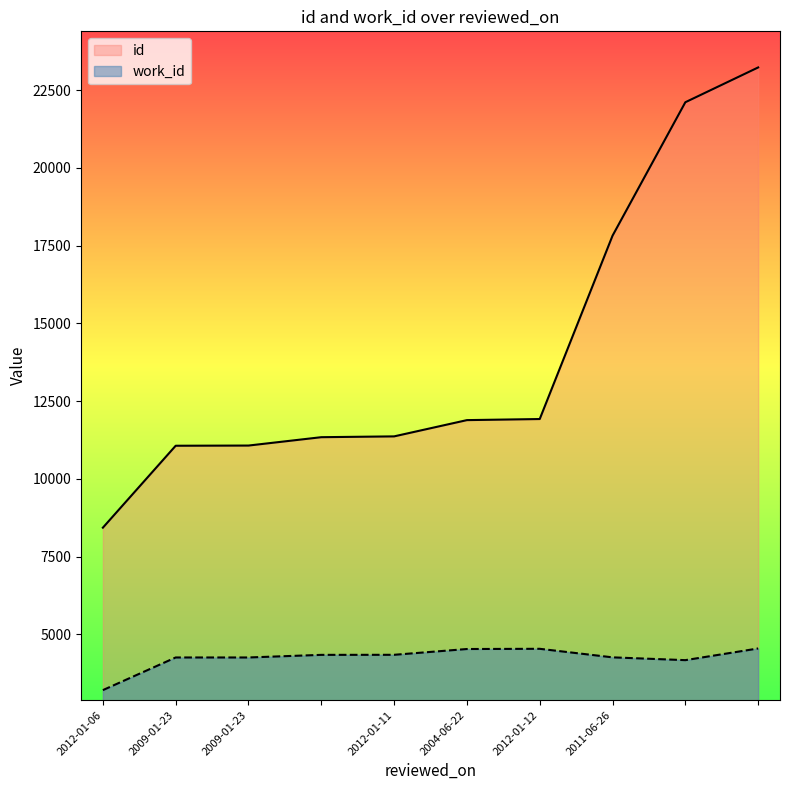

The work_id series shows 1468 at . True or false?

False